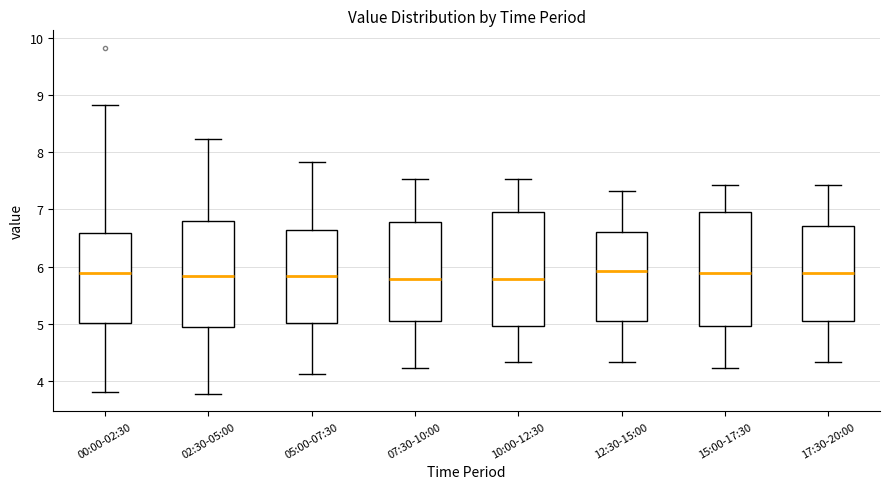

Where does the upper whisker of the box for 12:30-15:00 end on the y-axis? The values are not printed on the chart, so give them approximately, as read against the axis.

7.3